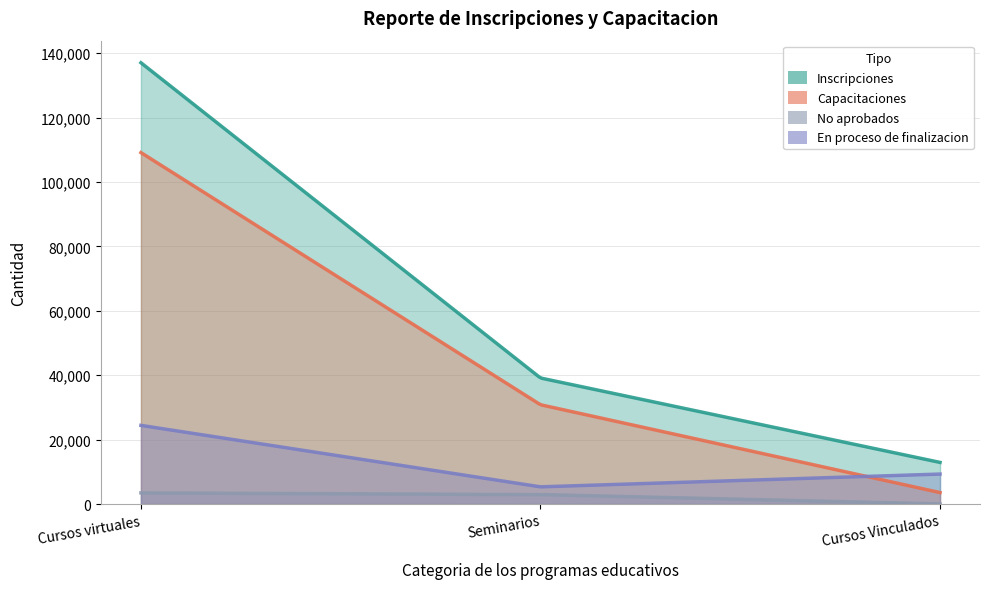

What is the value of the En proceso de finalizacion point at the 3rd from the left?

9319